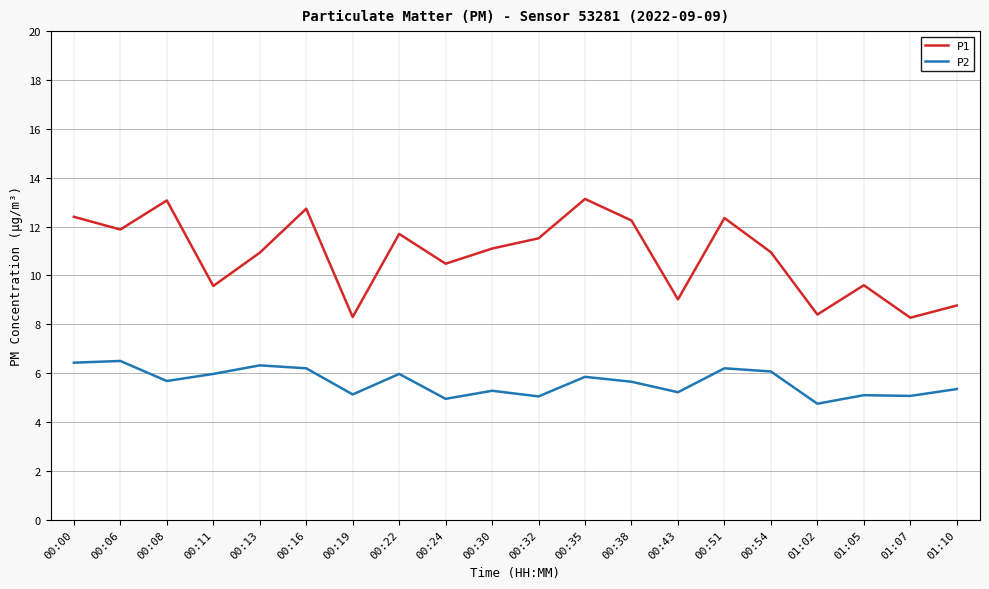

At 00:11, list the series in order from largest to smallest.

P1, P2